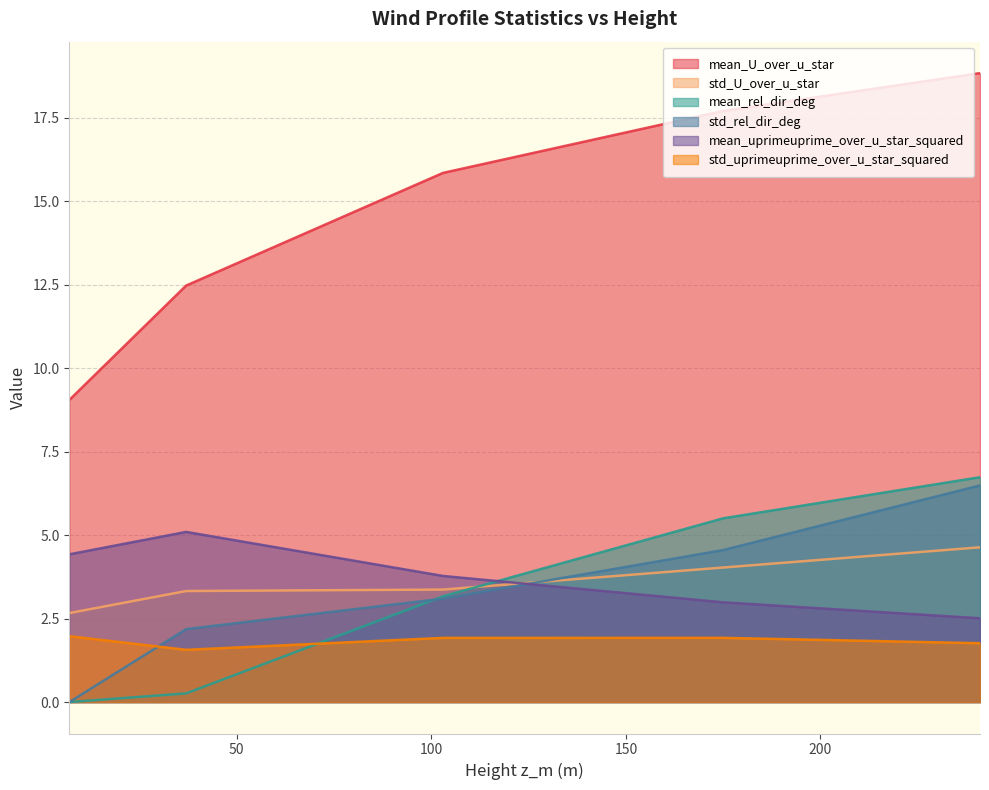

How many lines are shown in the chart?

6